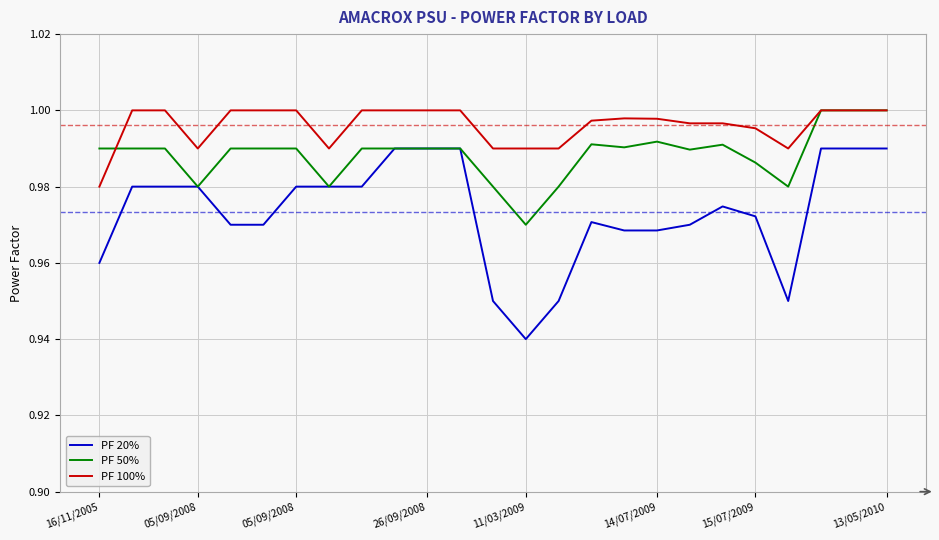

Which series has the widest spread of values?

PF 20%